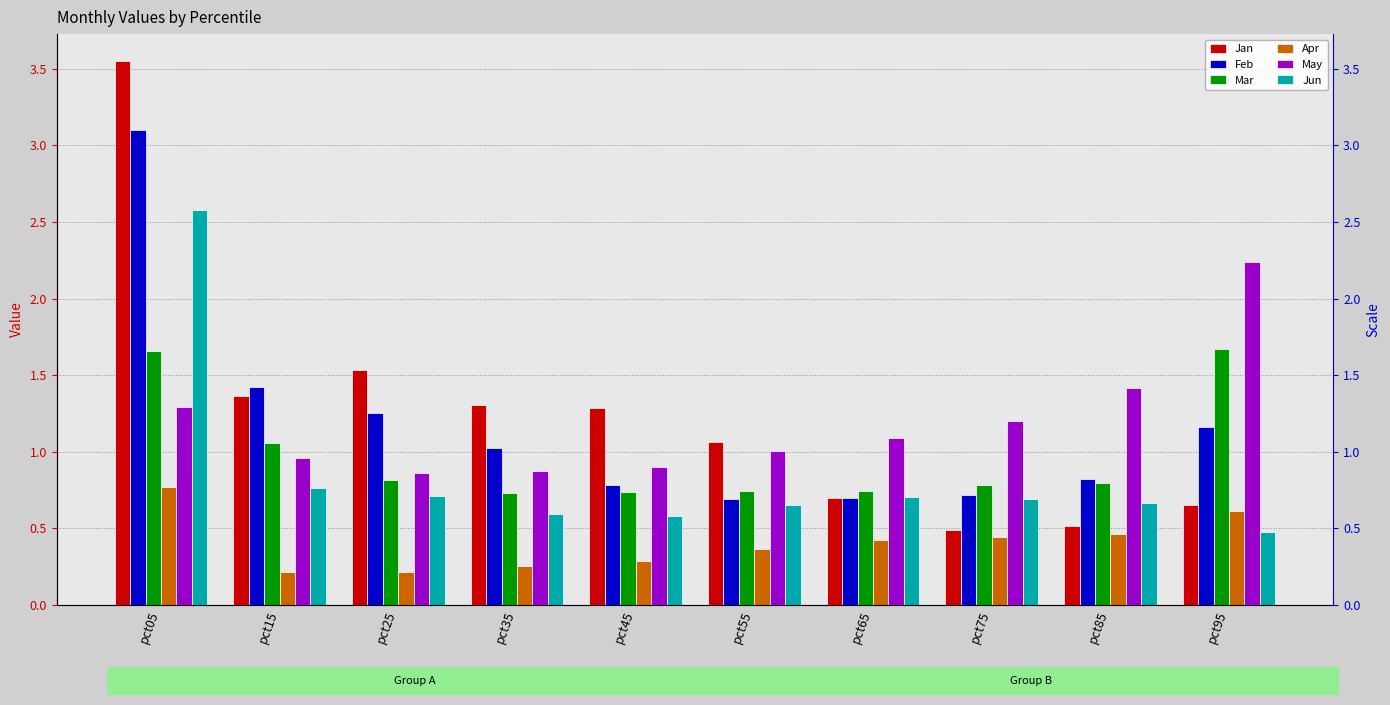

What is the value of the Jan bar at the 1st from the left?

3.5